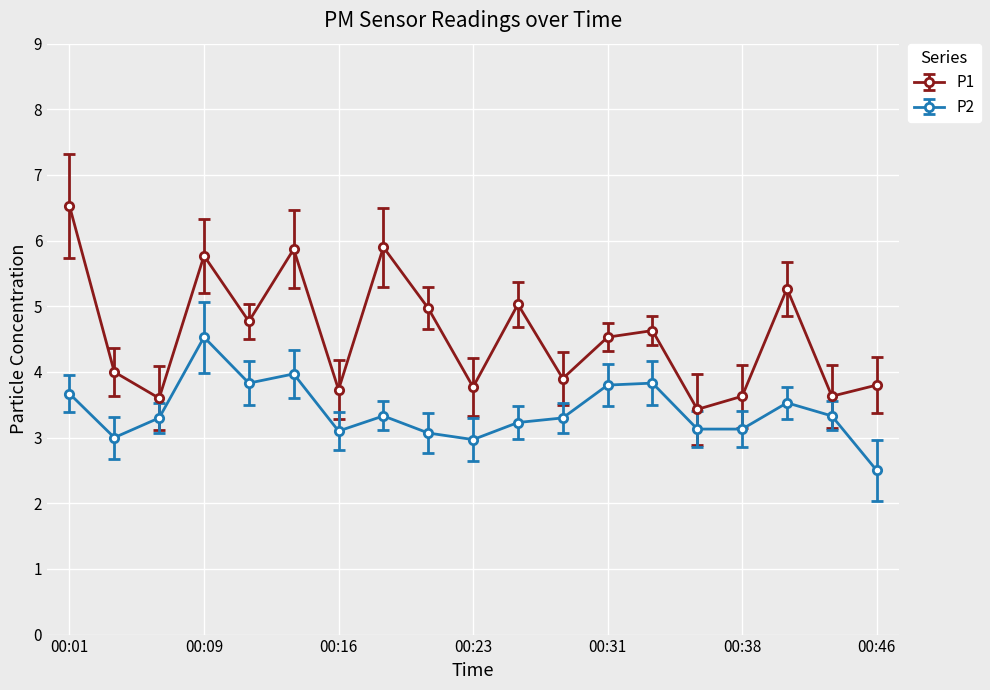

Which series has the largest total across all categories?

P1